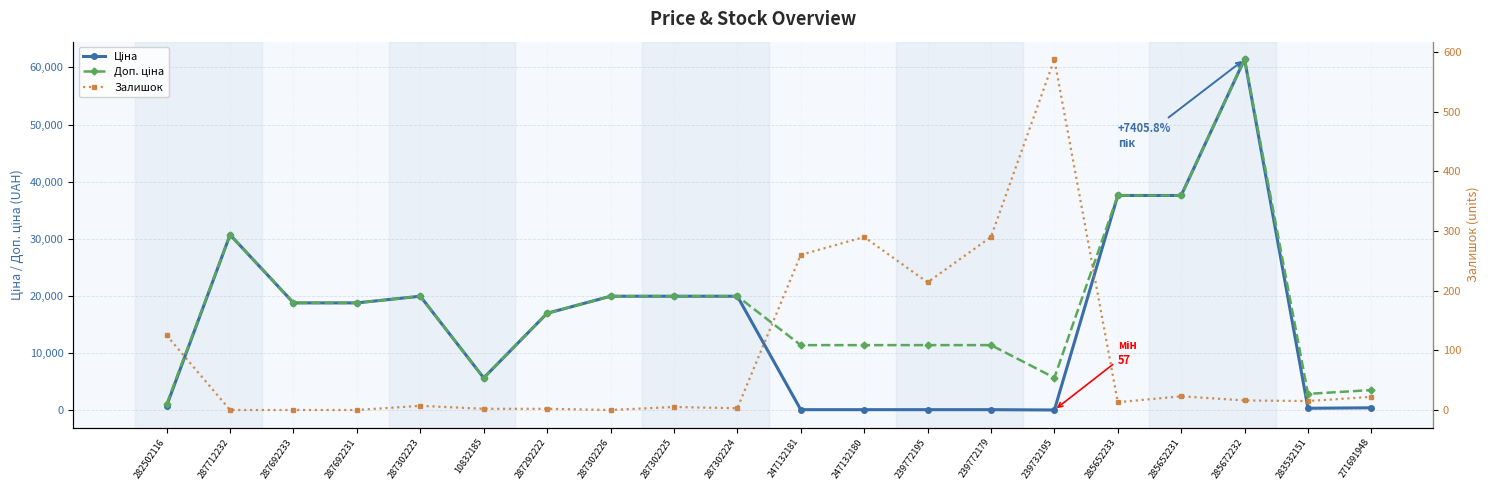

Does the chart have visible grid lines?

Yes